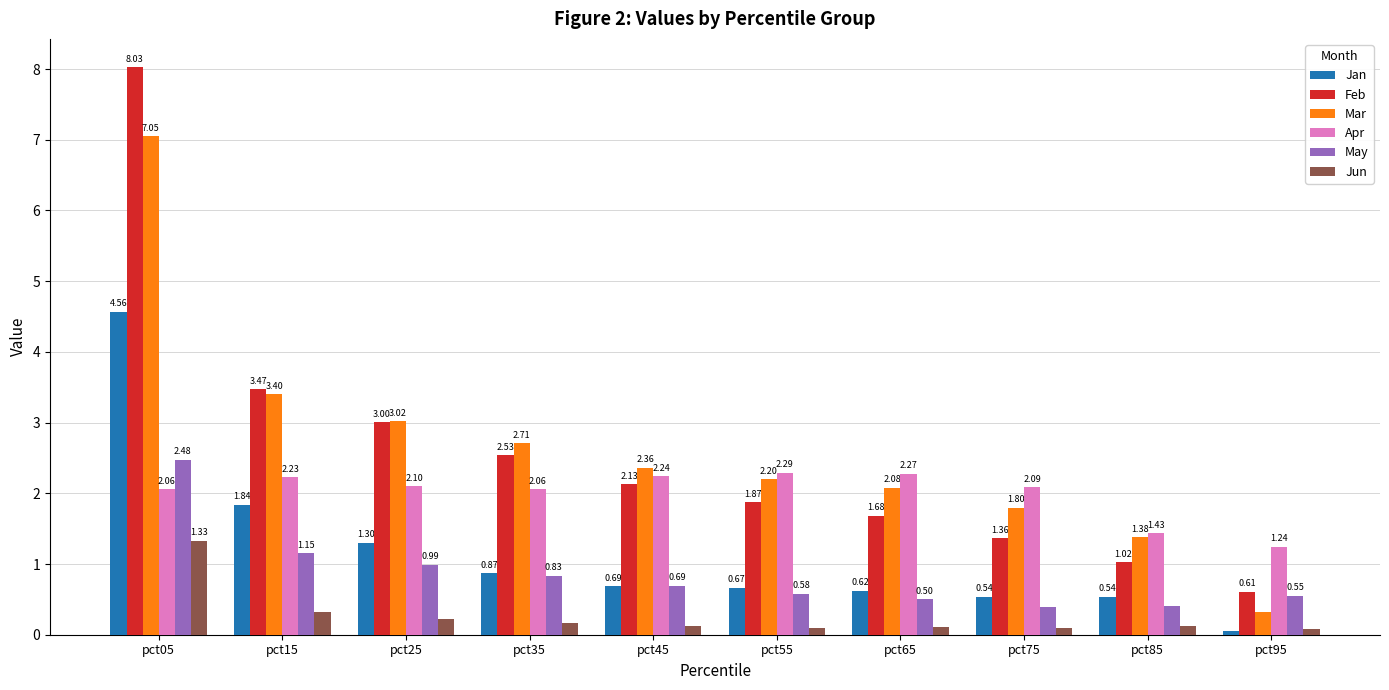

At how many categories does at least one series exceed 1?

10